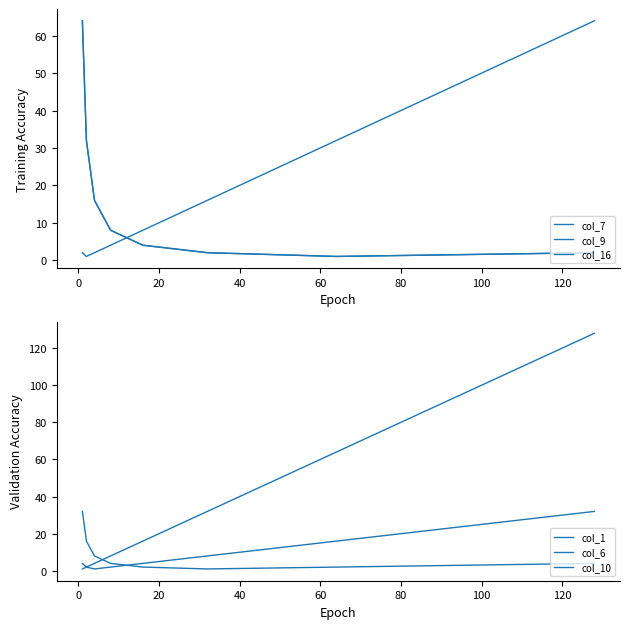

Reading right to left, extract all data points from this chart.

col_7: 2	1	2	4	8	16	32	64
col_9: 64	32	16	8	4	2	1	2
col_16: 2	1	2	4	8	16	32	64
col_1: 128	64	32	16	8	4	2	1
col_6: 4	2	1	2	4	8	16	32
col_10: 32	16	8	4	2	1	2	4